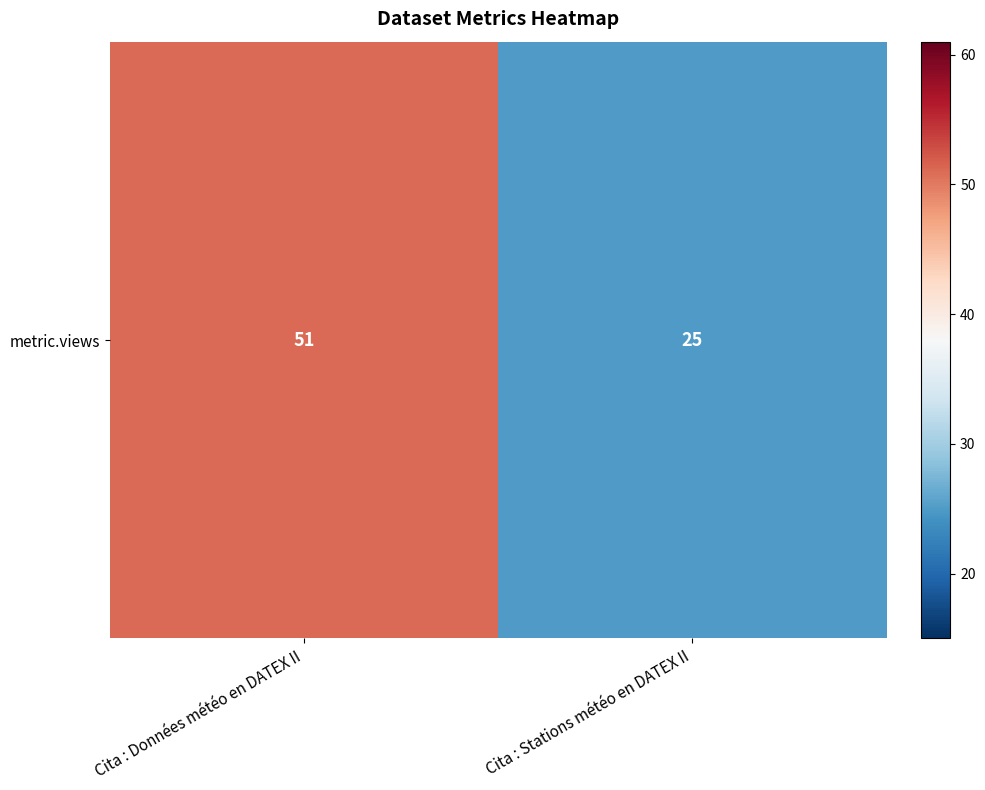

Is it true that the value at Cita : Données météo en DATEX II is 27?

False